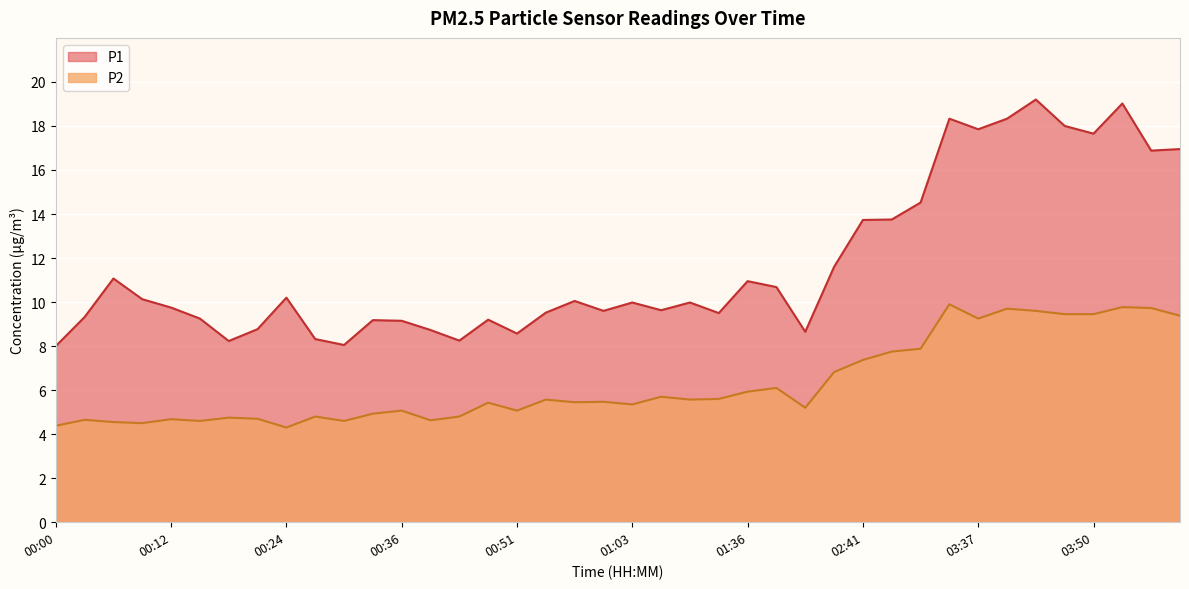

What is the approximate value of P1 at 00:09?

10.1